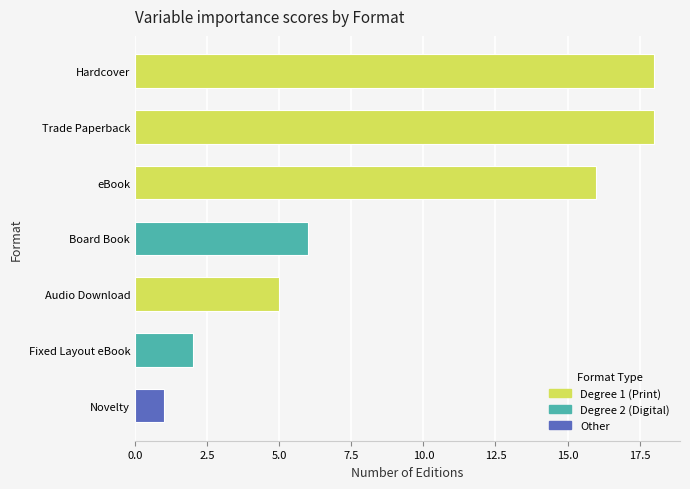

Between eBook and Audio Download, which is larger?

eBook